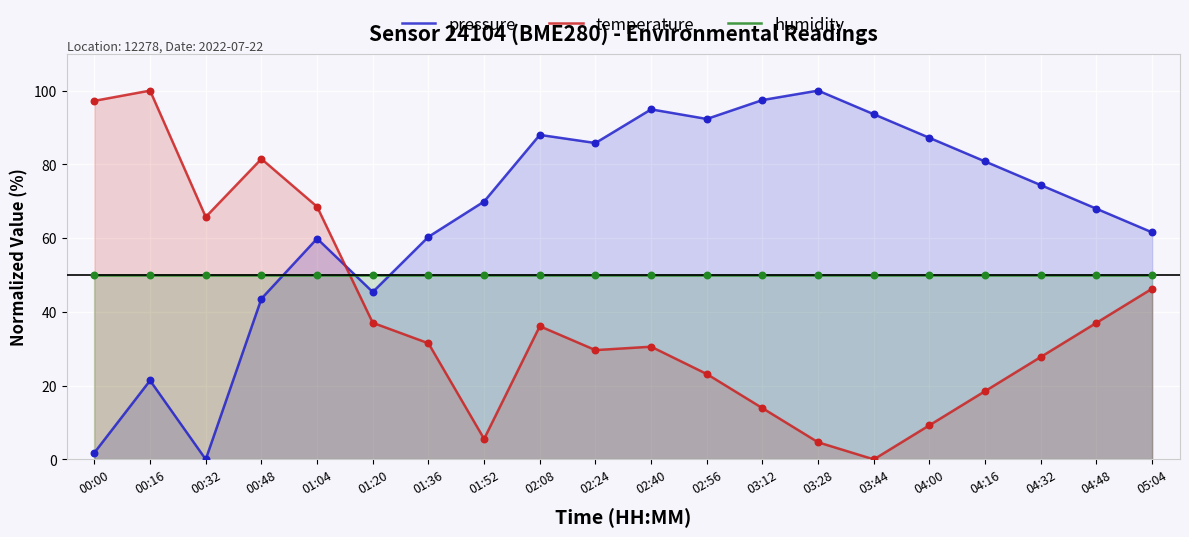

Which series has the largest Y range (max minus min)?

pressure